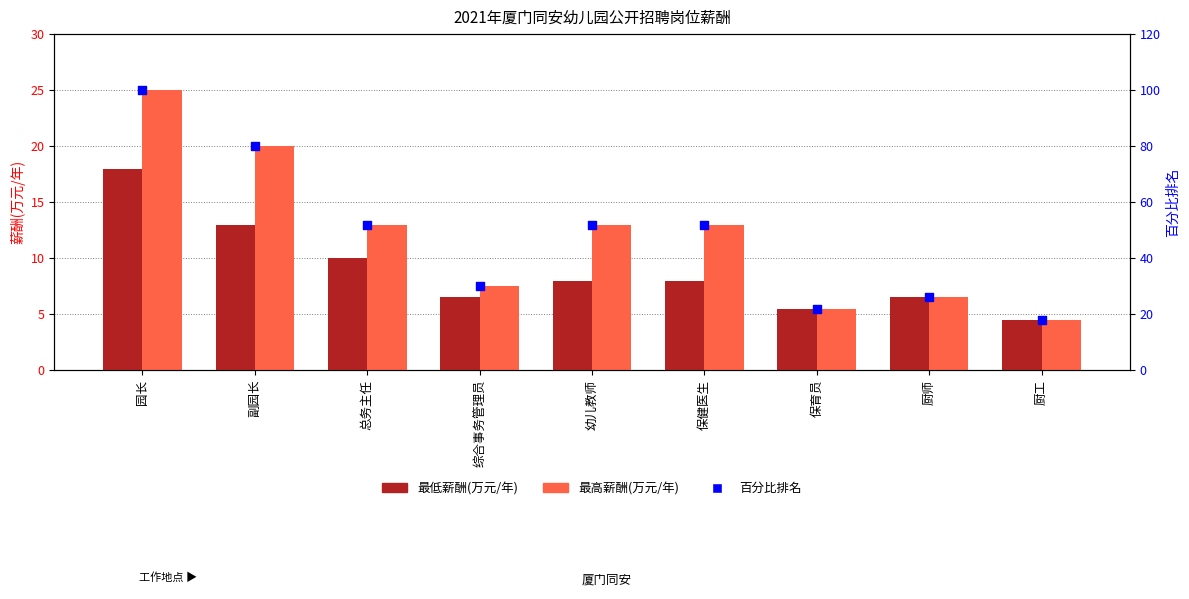

Which series has the largest Y range (max minus min)?

百分比排名